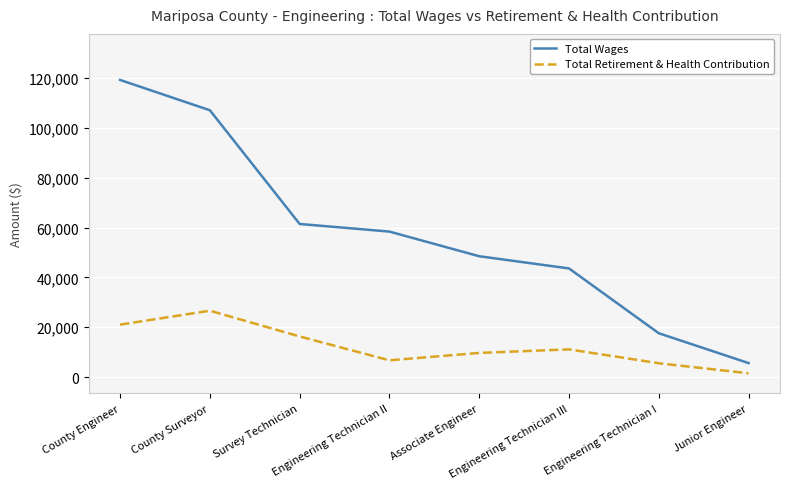

True or false: Total Wages has more than 2 interior local peaks.

False